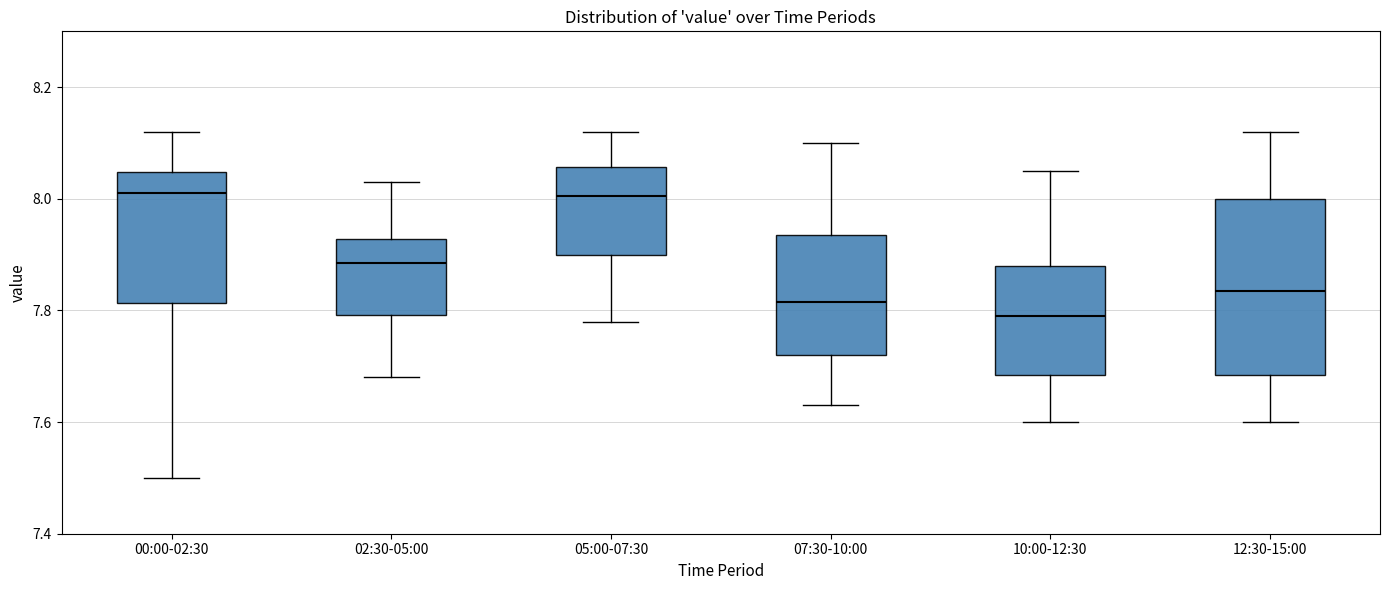

Where does the upper whisker of the box for 00:00-02:30 end on the y-axis? The values are not printed on the chart, so give them approximately, as read against the axis.

8.12